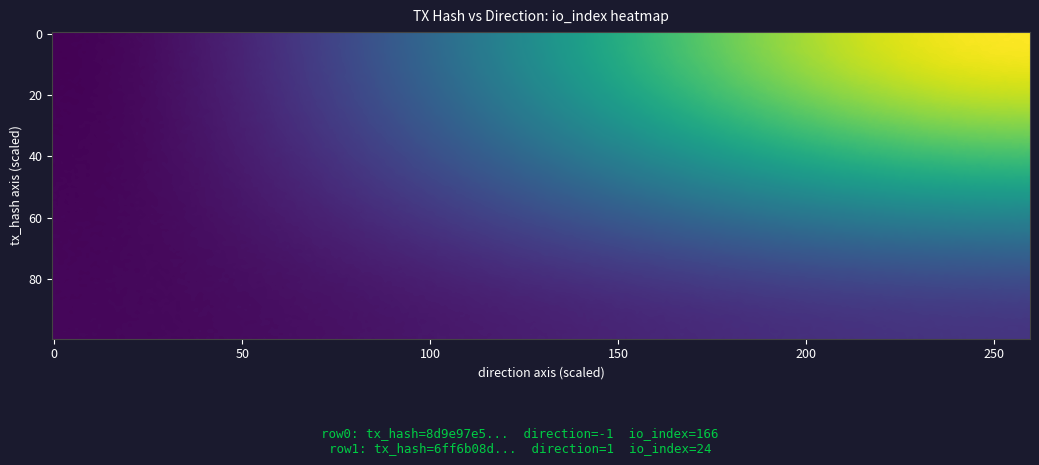

At which category is the sum across all series the highest?

1